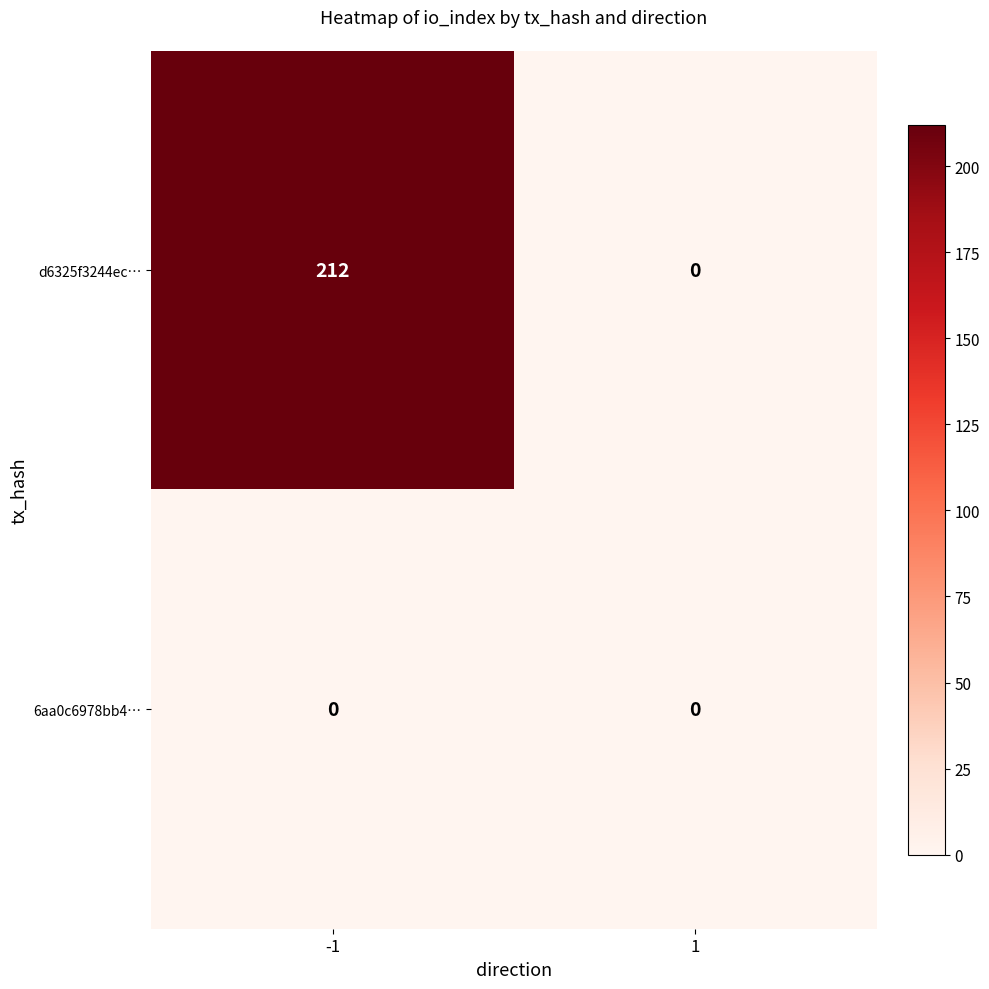

Which series has the largest total across all categories?

d6325f3244ec…